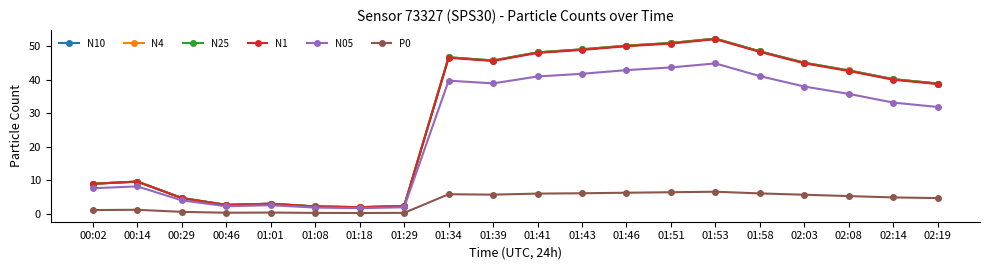

Where does the N1 series first go above 42?

01:34